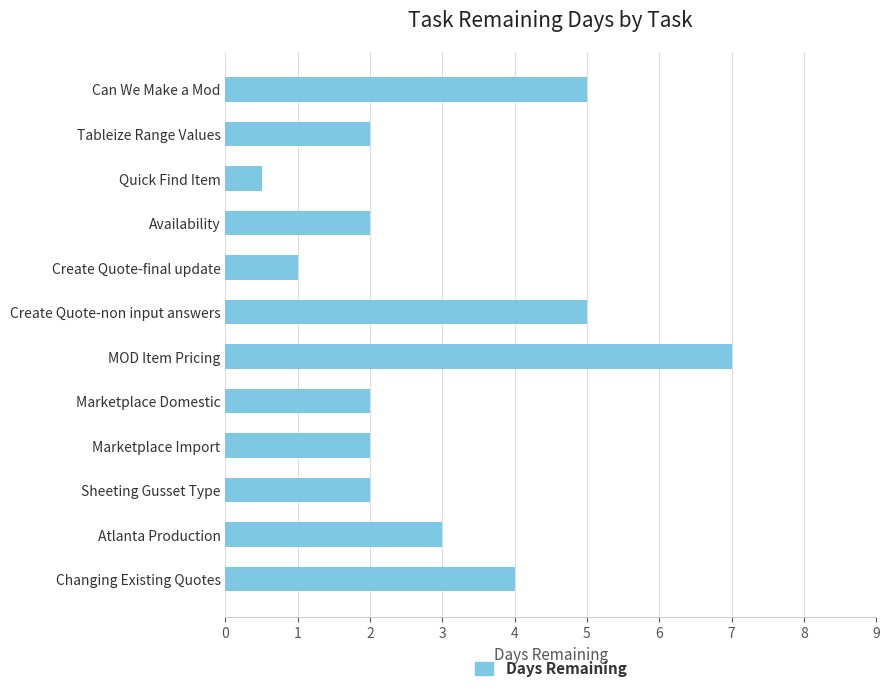

The chart shows a value of 3.2 at Availability. True or false?

False